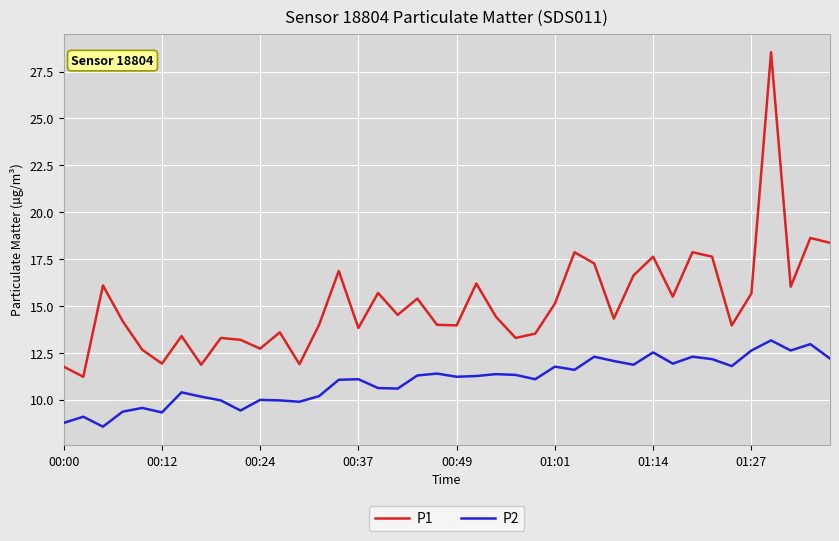

Rank the series by their maximum value, from lowest to highest.

P2, P1